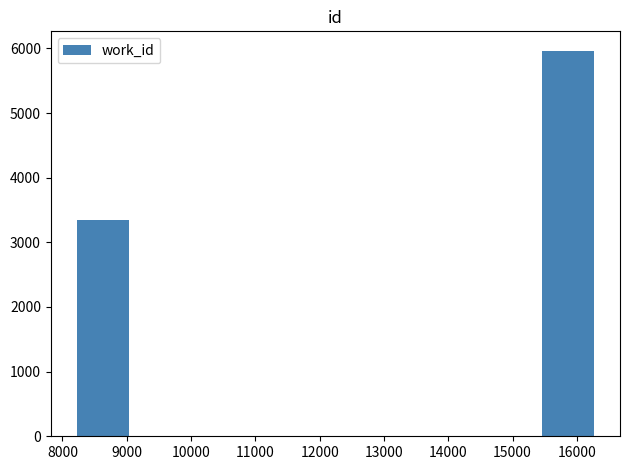

What is the smallest value displayed?

3347